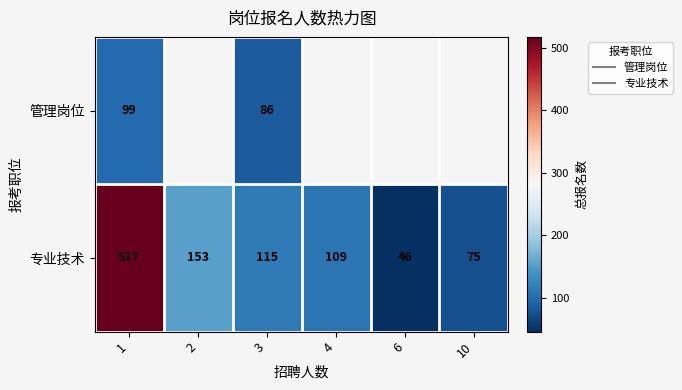

Rank the series by their maximum value, from lowest to highest.

管理岗位, 专业技术